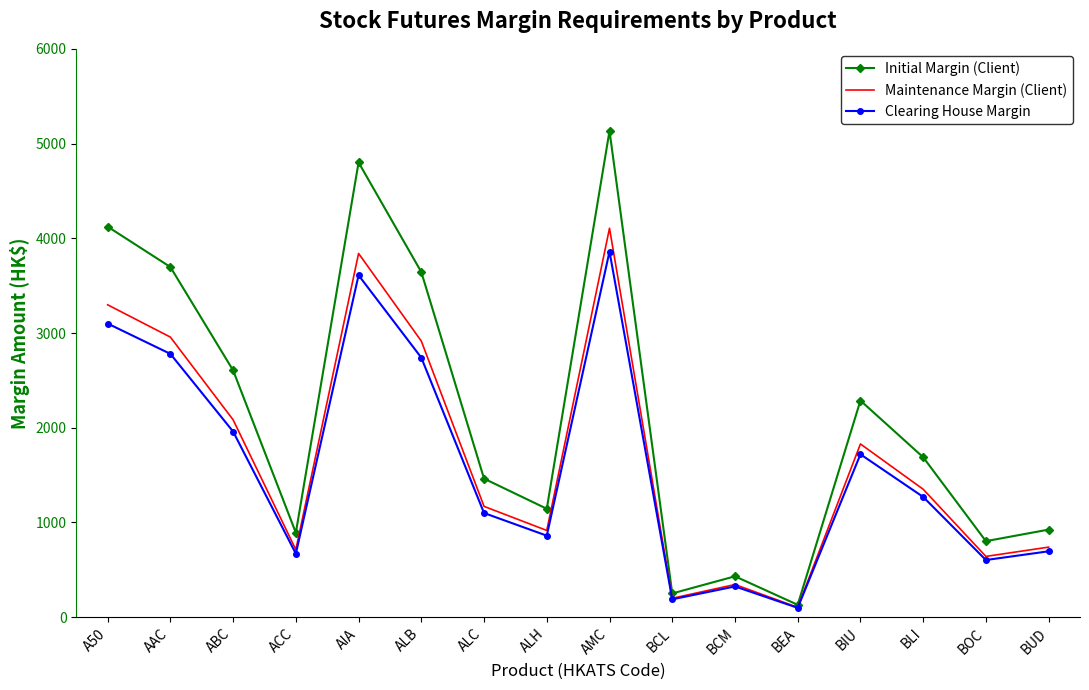

Is the value of Clearing House Margin at BLI greater than the value of Initial Margin (Client) at ACC?

Yes